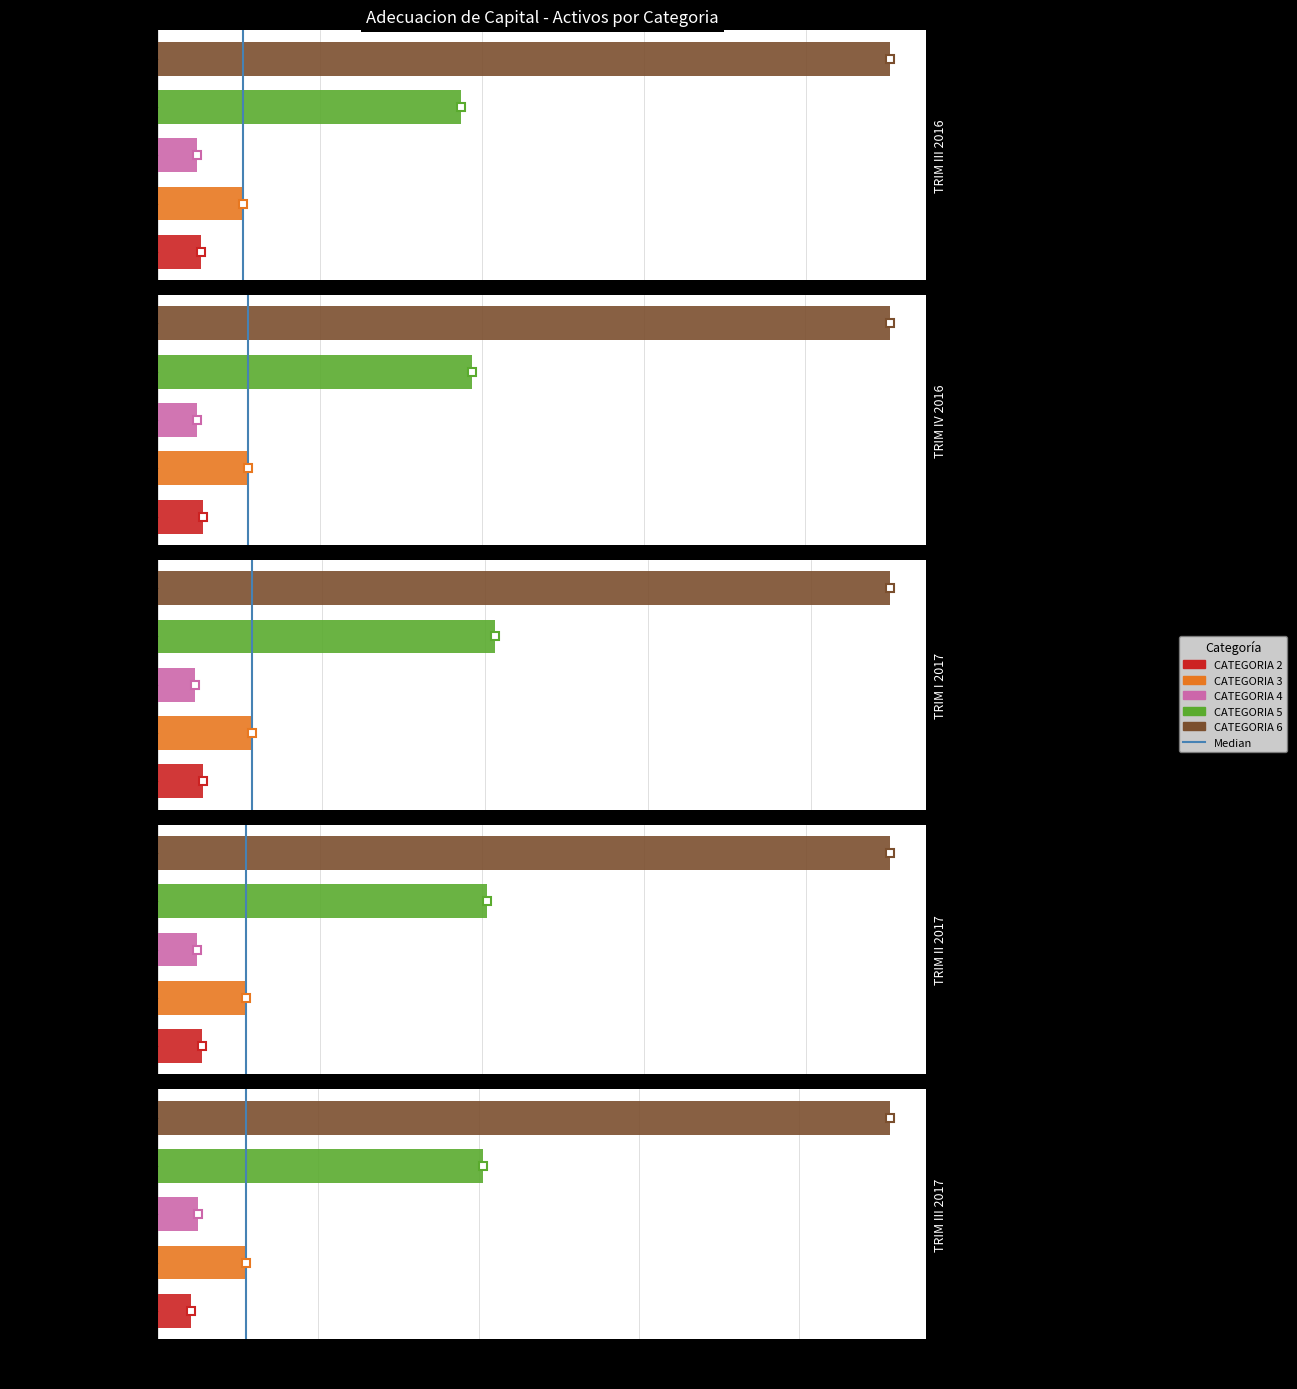

Is it true that the value at 0 is 0?

True